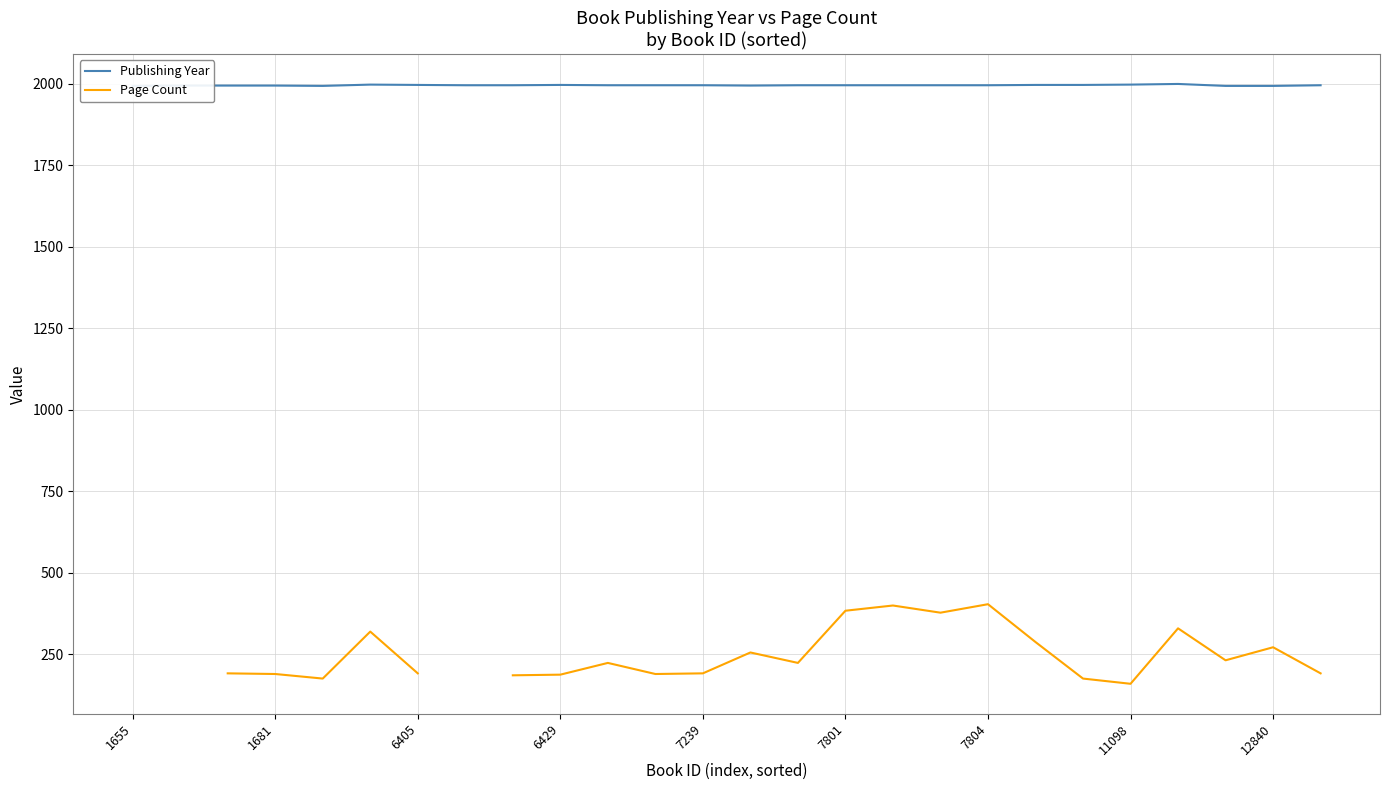

What is the difference between the maximum and second lowest values in the Page Count series?

228.0